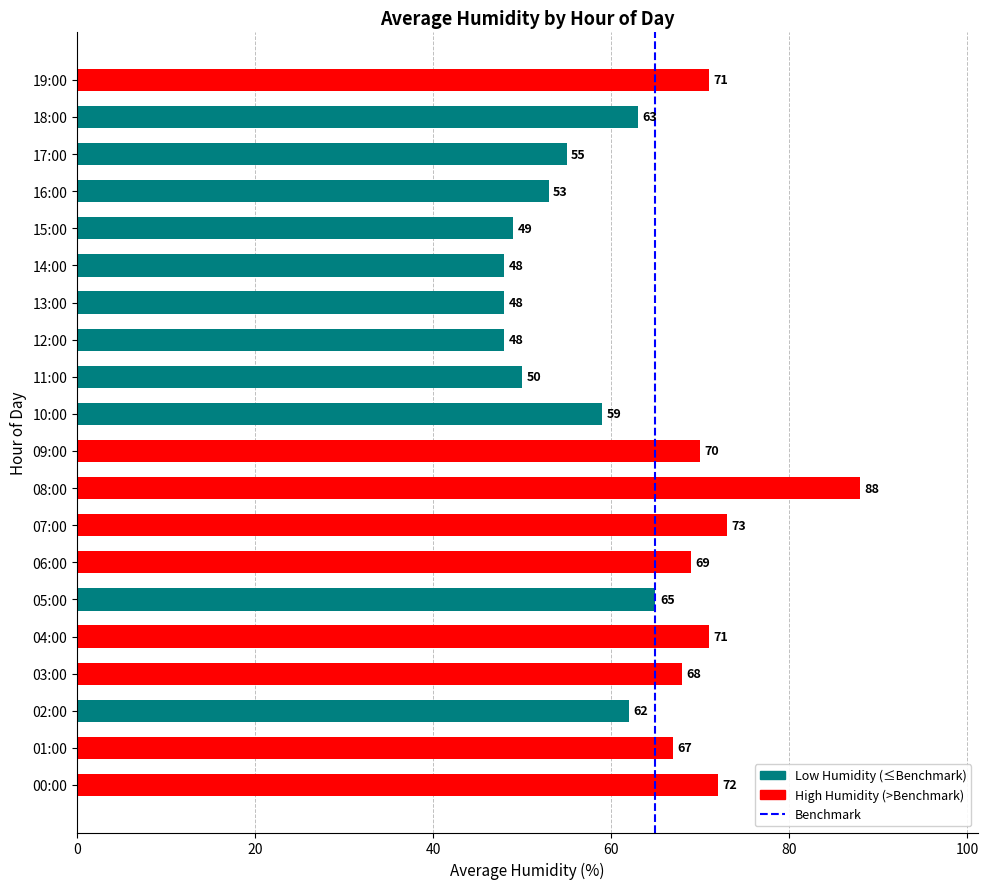

Which has a higher value, 14:00 or 00:00?

00:00